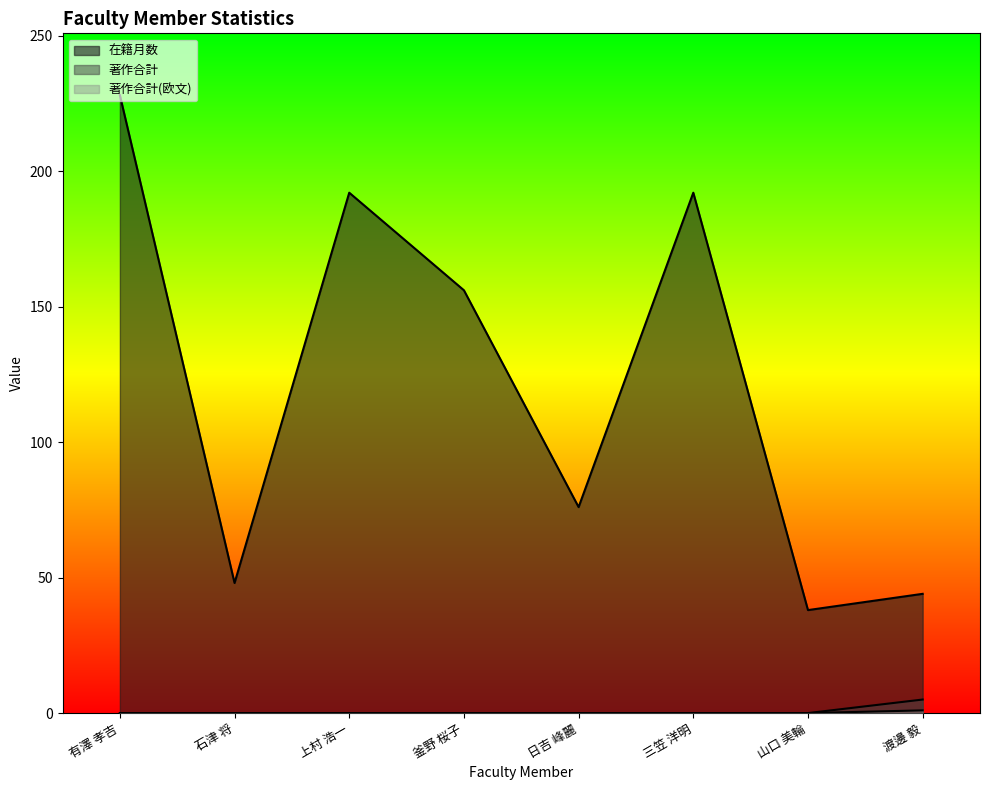

What is the difference between the maximum and minimum values in the 著作合計(欧文) series?

1